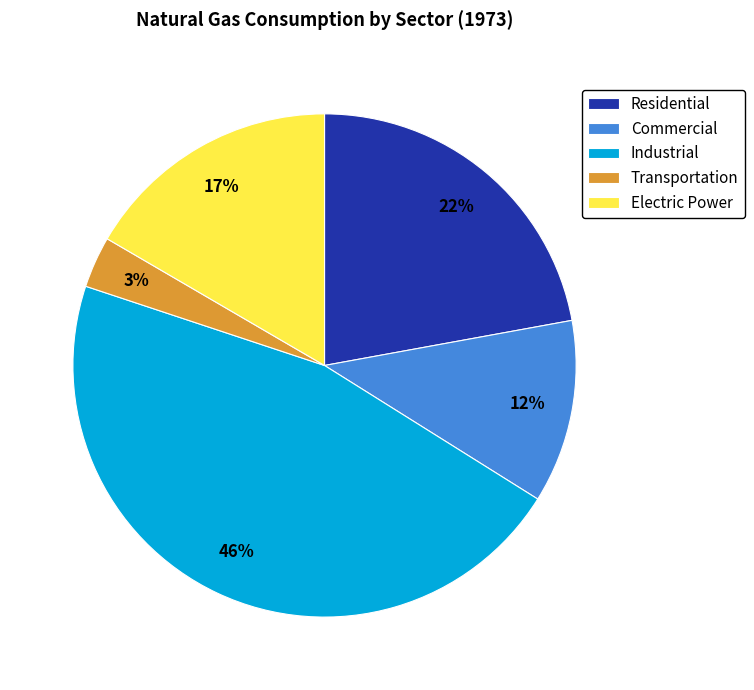

To the nearest percent, what percentage of the pie is Electric Power?

17%